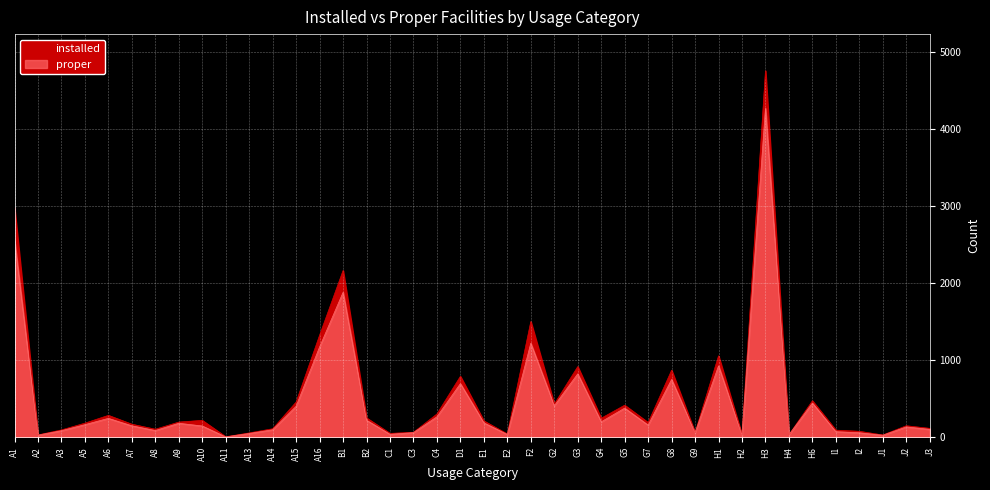

List the series in order of their peak value, lowest first.

proper, installed